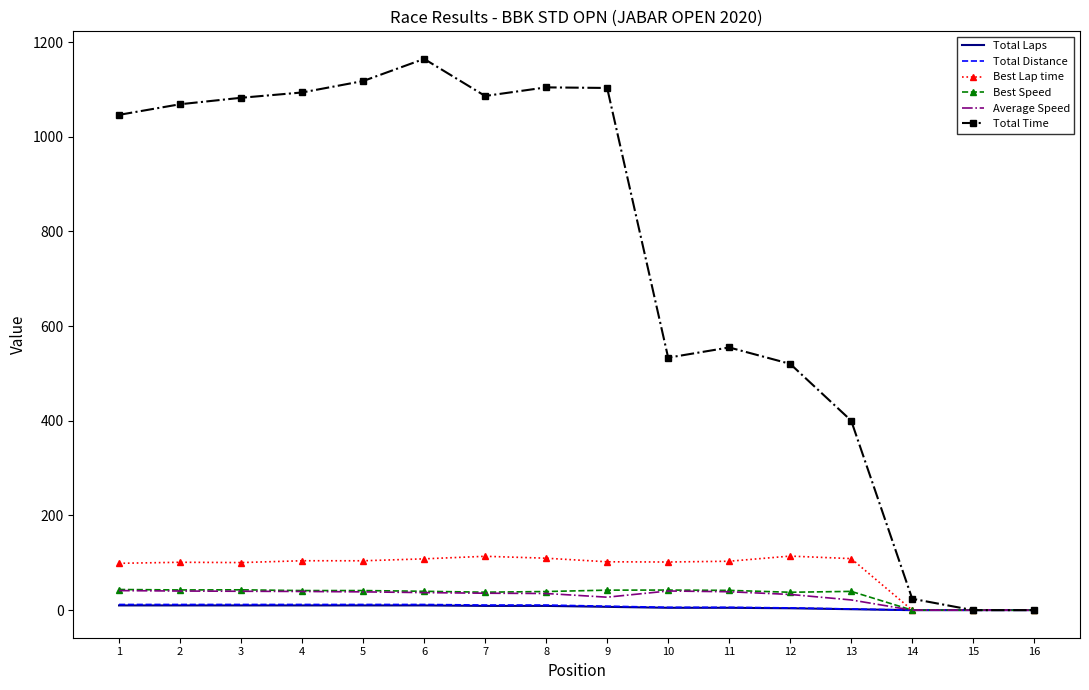

Is the value of Average Speed at 5 greater than the value of Total Time at 3?

No